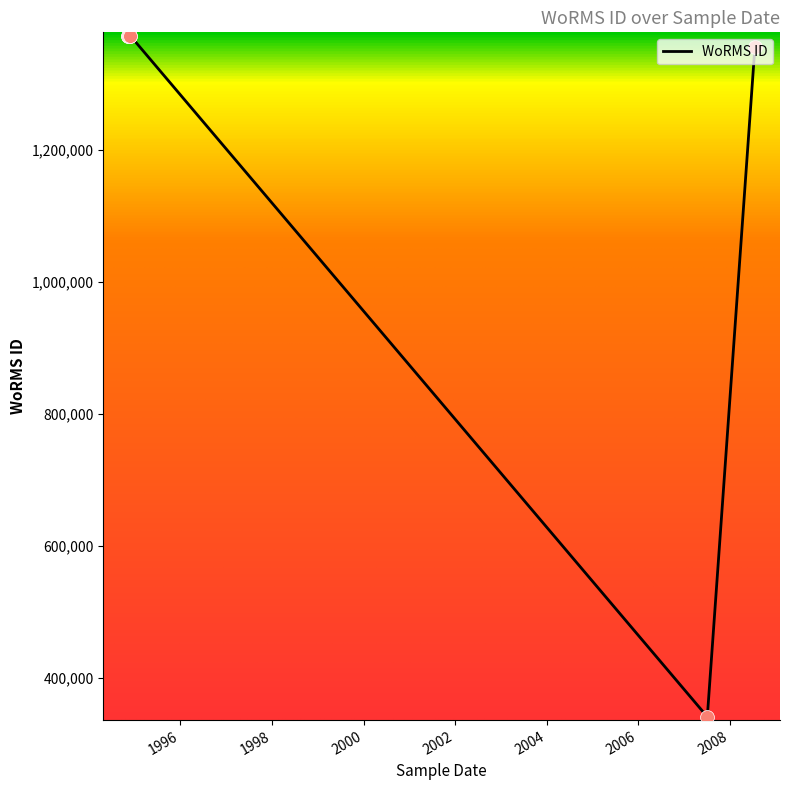

What is the sum of the values at 2000 and 2006?

1714904